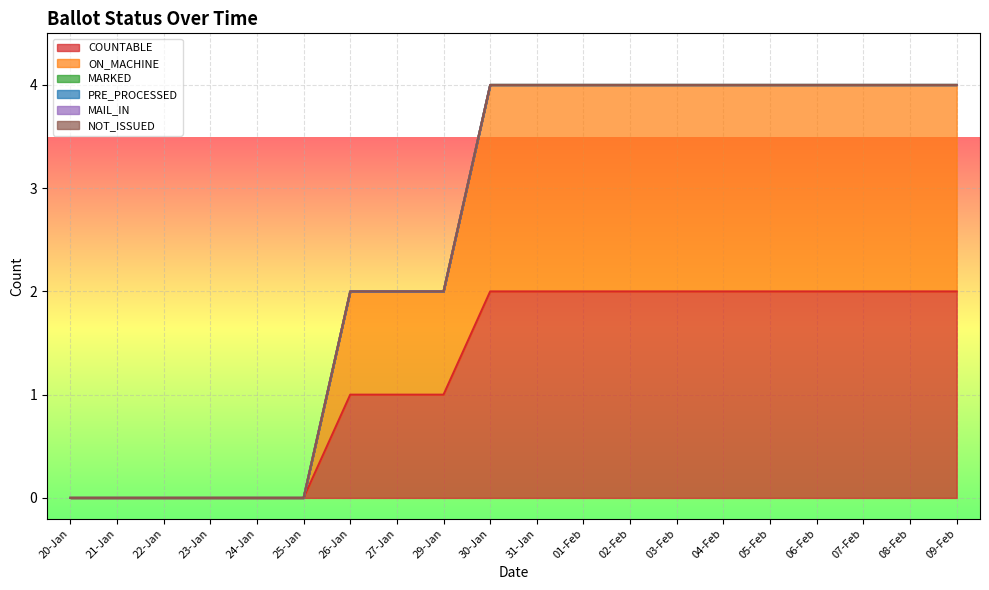

Count the number of categories in the chart.

20